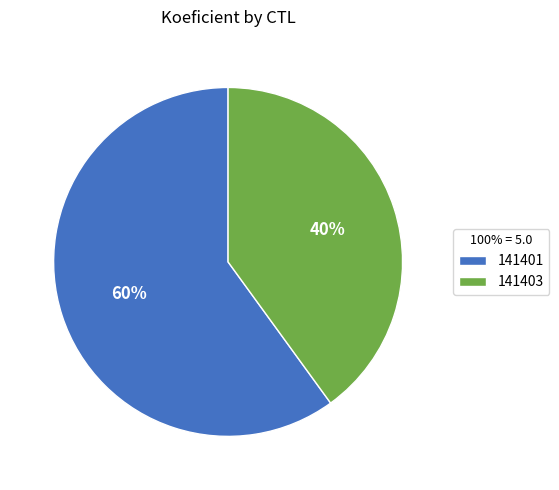

True or false: 141403 accounts for 40% of the total.

True